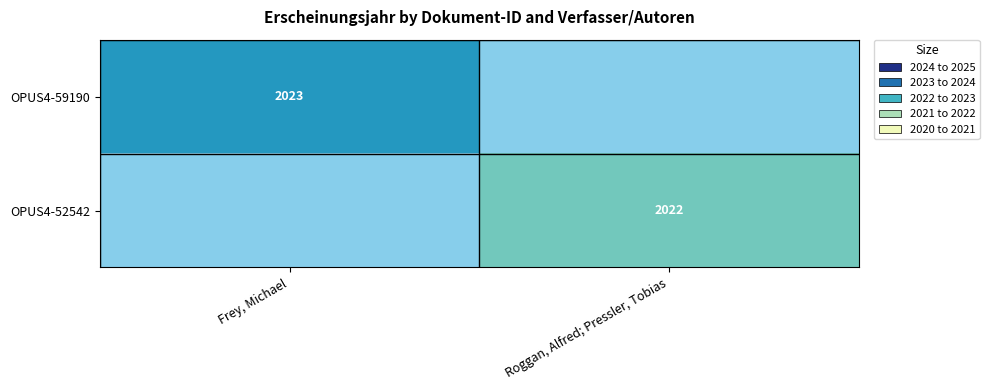

At which category does the chart reach its minimum across all series?

Roggan, Alfred; Pressler, Tobias